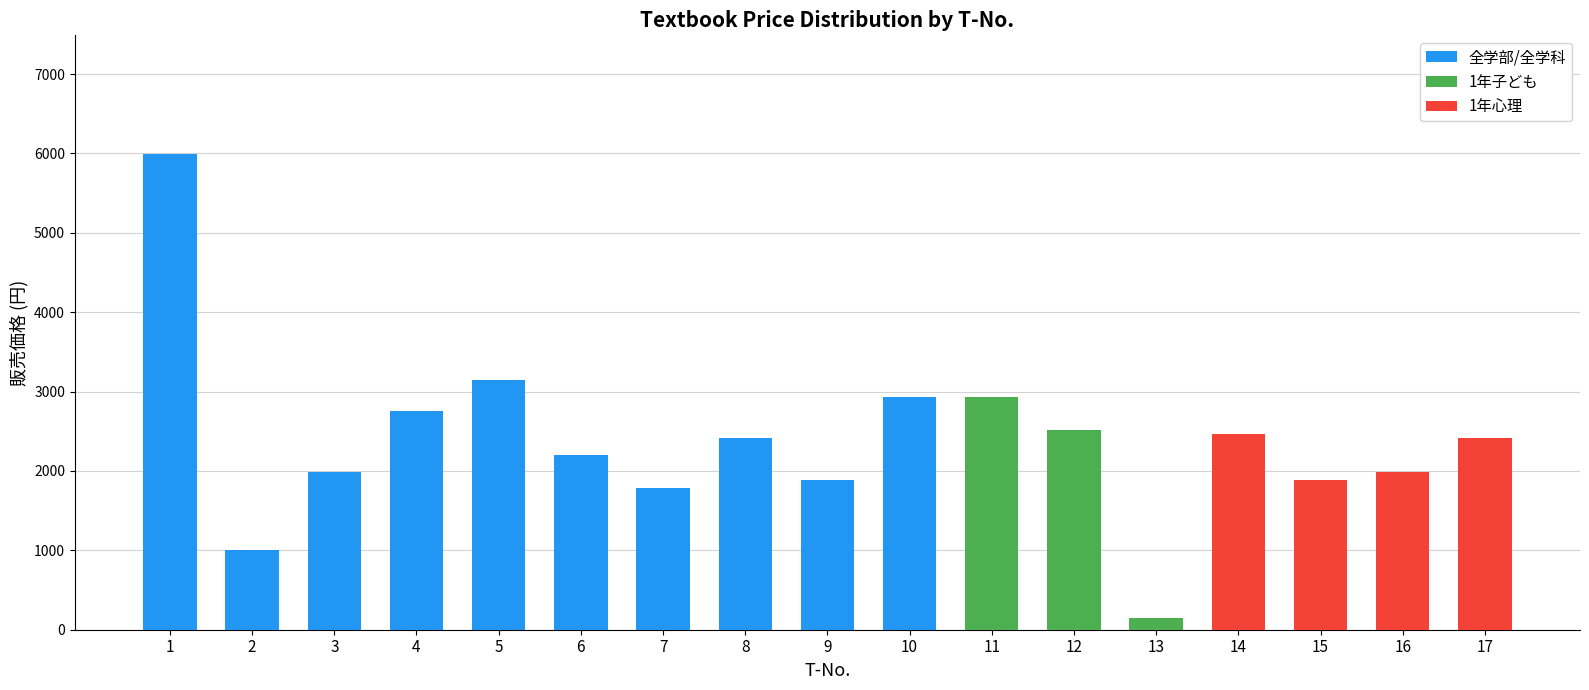

What is the maximum value for 全学部/全学科?

5990